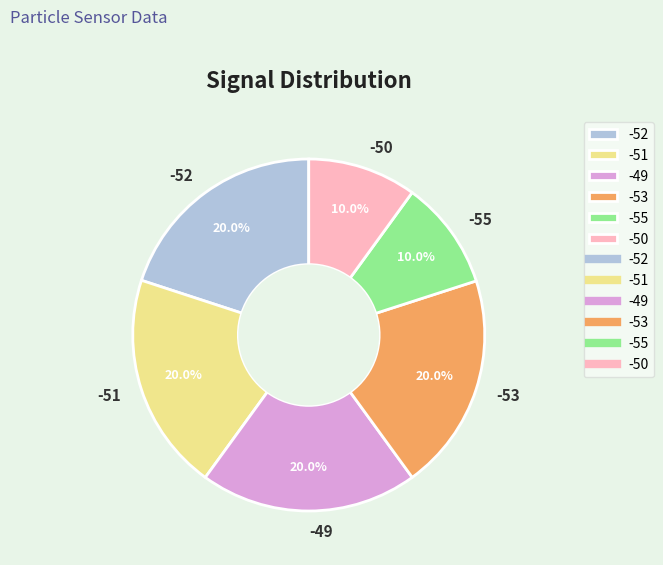

Approximately how many times larger is the value at -49 compared to -51?

1.0